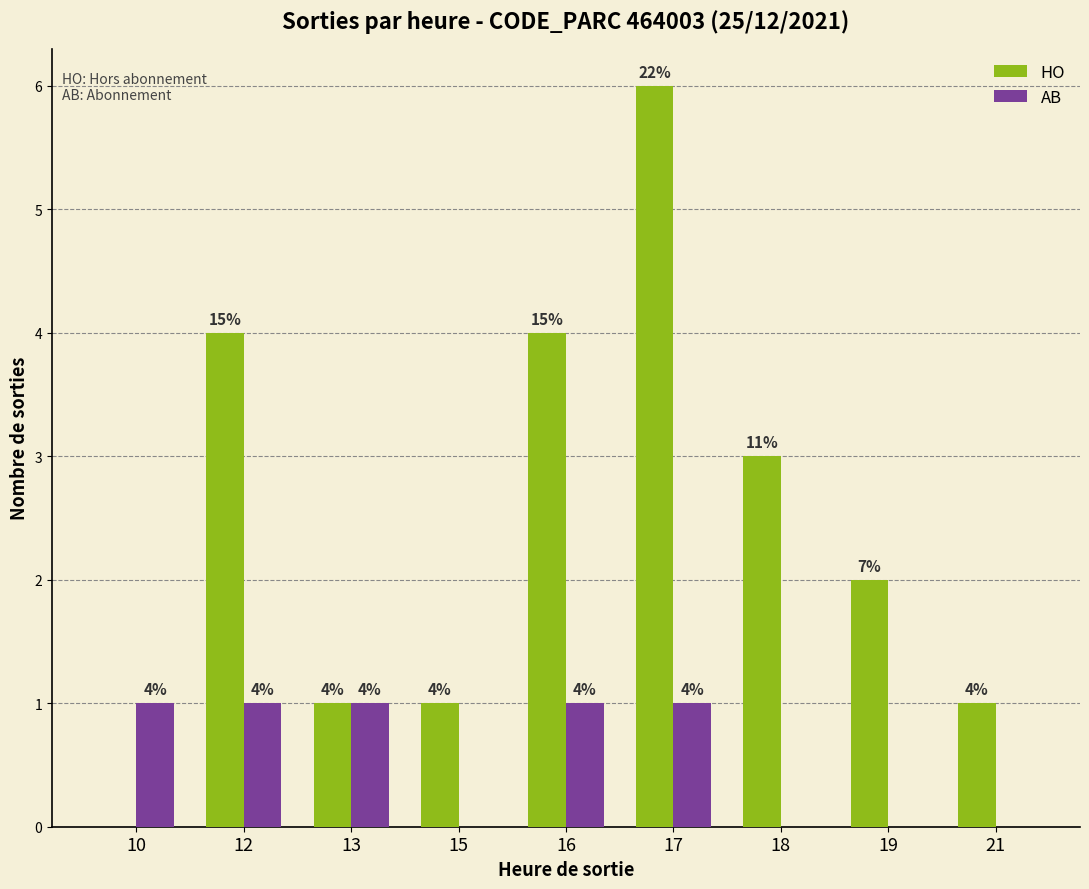

Is it true that HO equals 1 at 21?

True